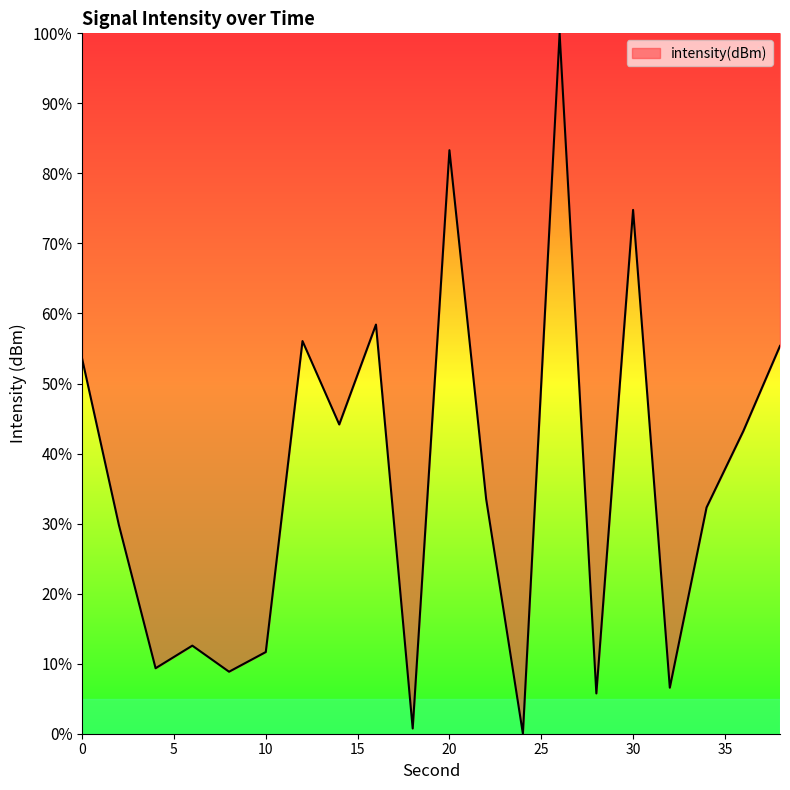

Does the chart display data point markers on the line(s)?

No